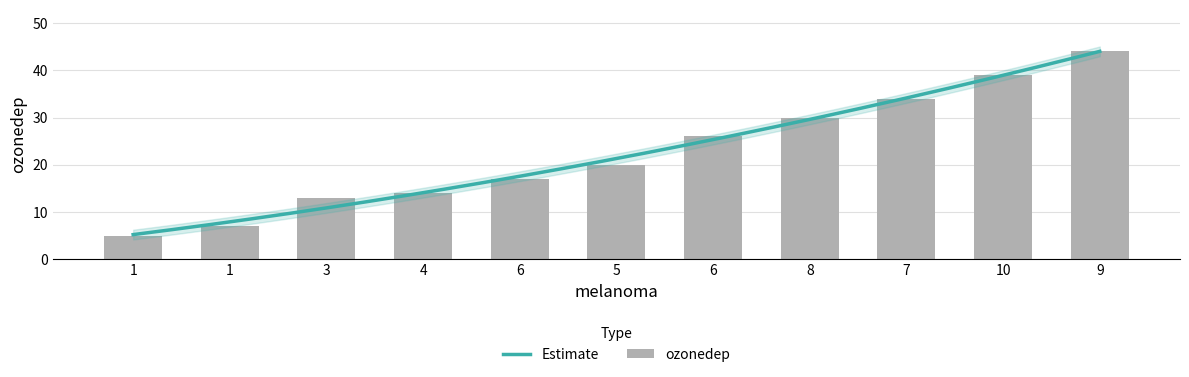

Reading left to right, list all the values displayed in this chart.

1=5	1=7	3=13	4=14	6=17	5=20	6=26	8=30	7=34	10=39	9=44